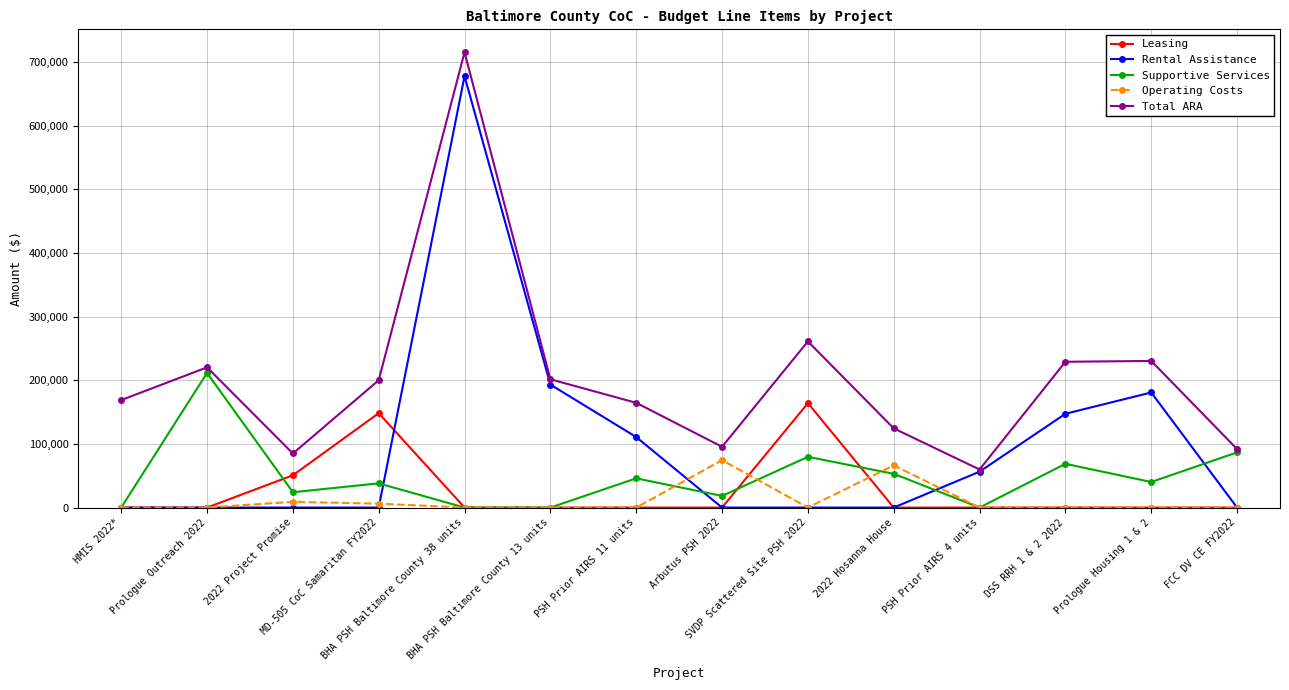

In Total ARA, how many points are higher than both neighbors (excluding endpoints)?

4